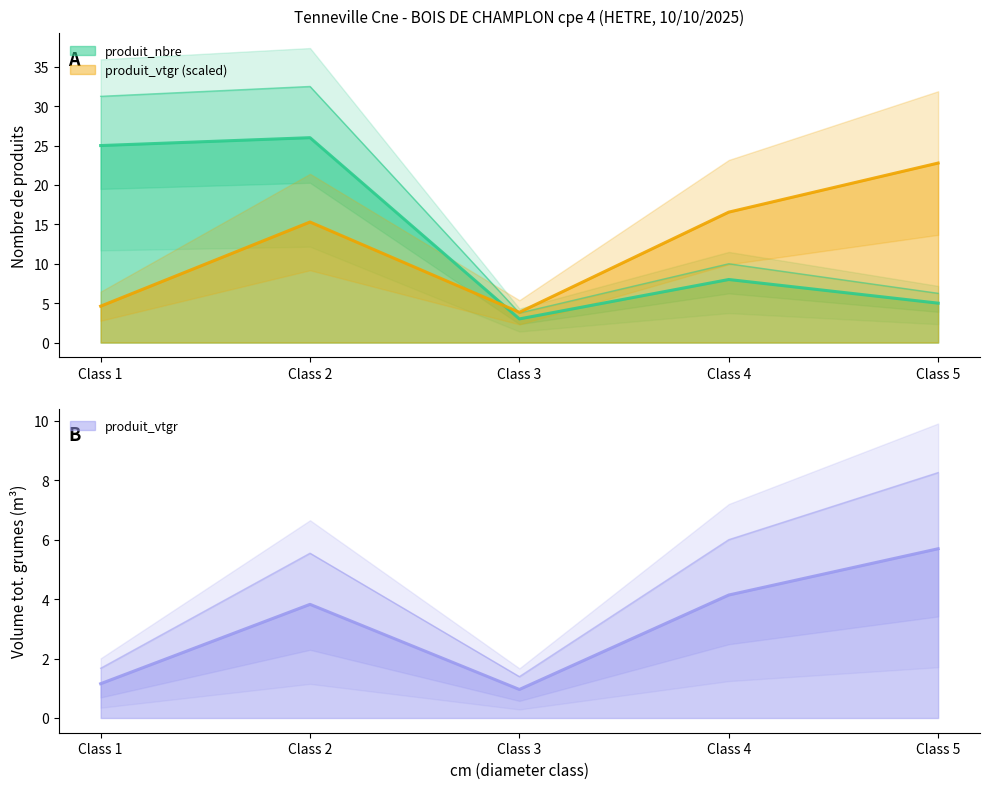

What are all the series names shown in the legend?

produit_nbre, produit_vtgr